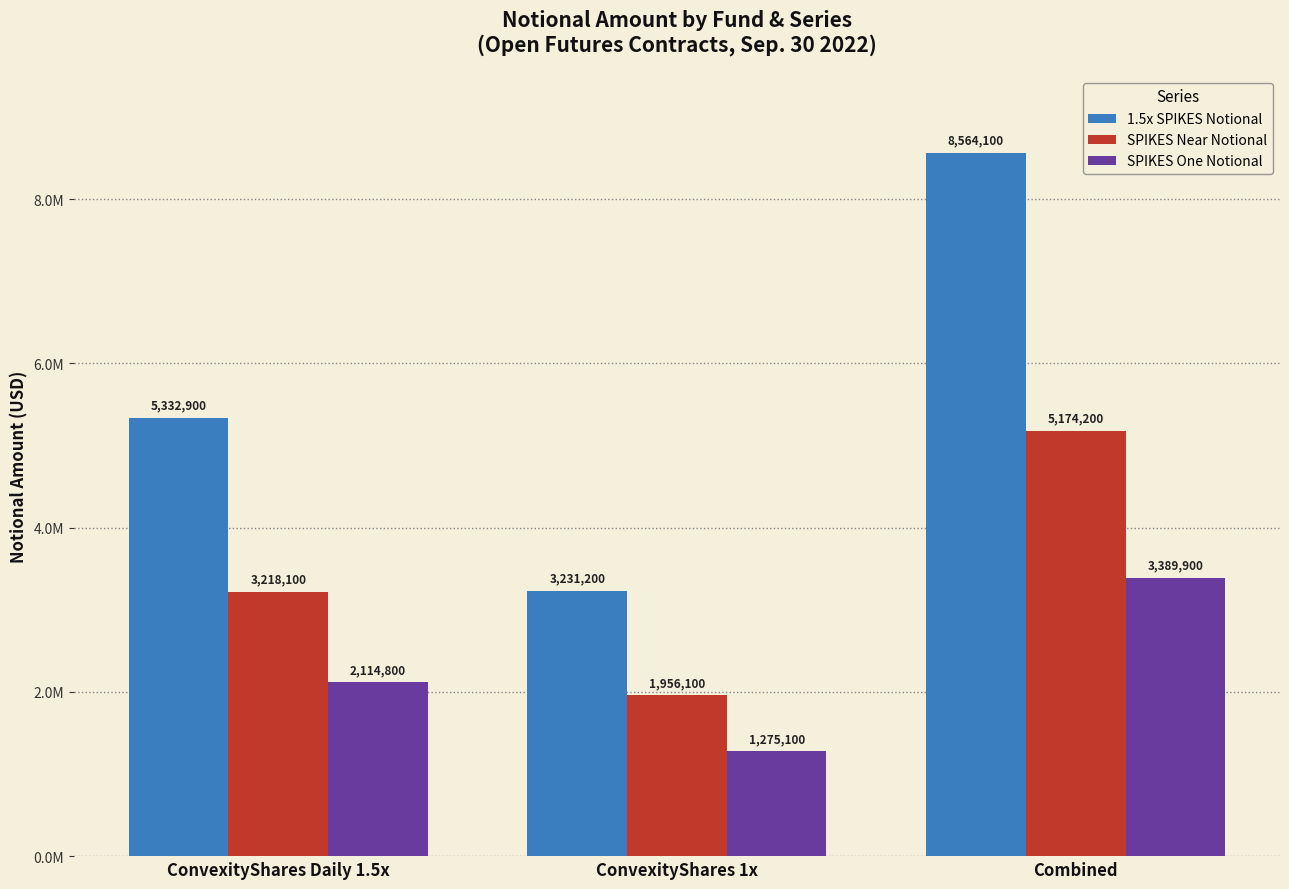

What is the label of the 2nd bar from the right?

ConvexityShares 1x